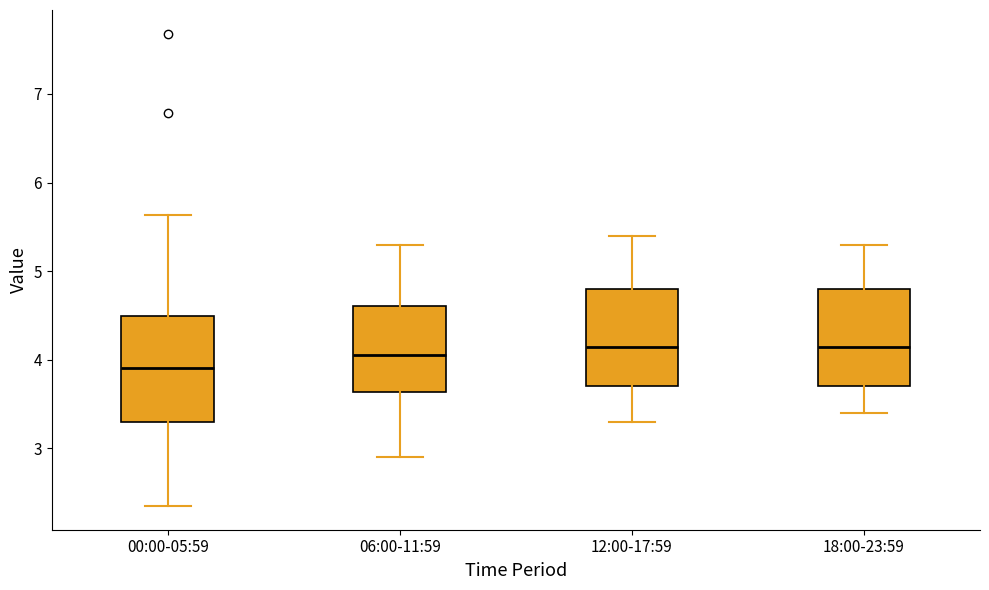

Reading left to right, transcribe this box plot: for each box, give where its median line is, the range the box spans, and where its two whiskers end, as read against the y-axis. The values are not printed on the chart, so give them approximately, as read against the axis.

00:00-05:59: median 3.9, box 3.3 to 4.5, whiskers 2.4 to 5.6
06:00-11:59: median 4.1, box 3.6 to 4.6, whiskers 2.9 to 5.3
12:00-17:59: median 4.2, box 3.7 to 4.8, whiskers 3.3 to 5.4
18:00-23:59: median 4.2, box 3.7 to 4.8, whiskers 3.4 to 5.3